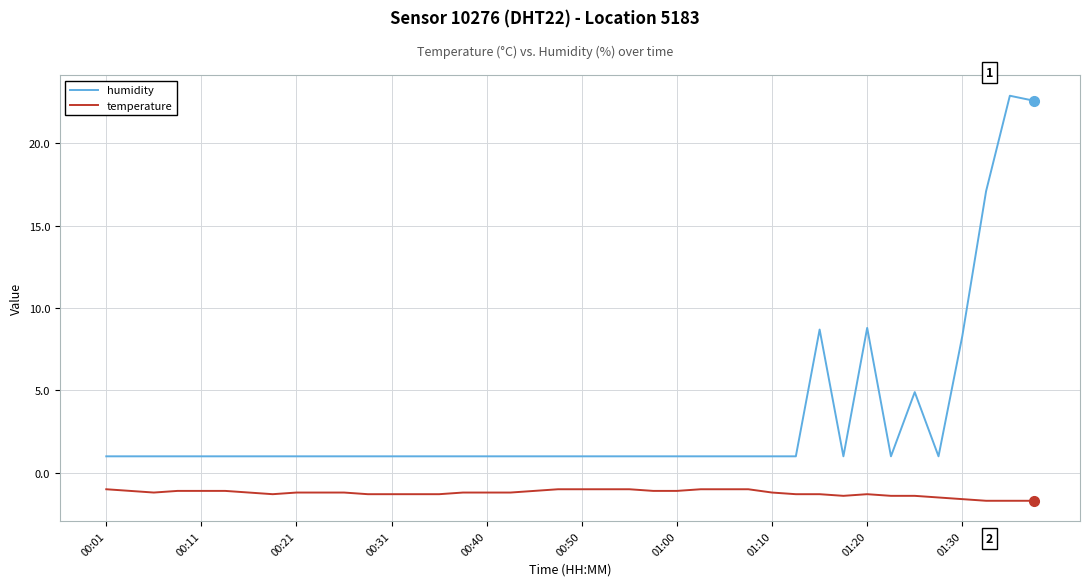

Which series has the largest total across all categories?

humidity